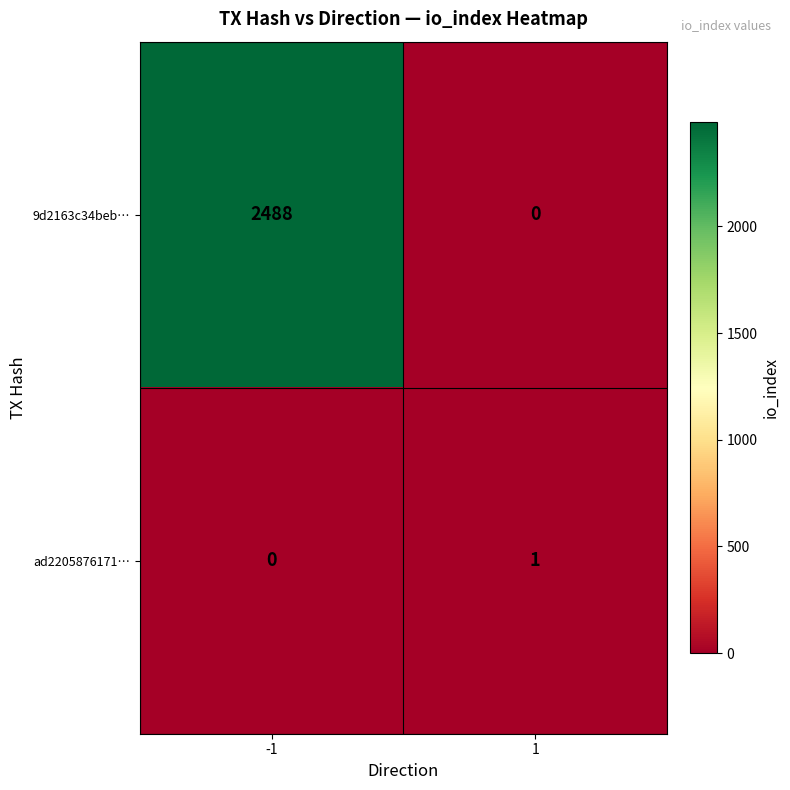

Reading left to right, transcribe all the data shown in this chart.

9d2163c34beb…: 2488	0
ad2205876171…: 0	1